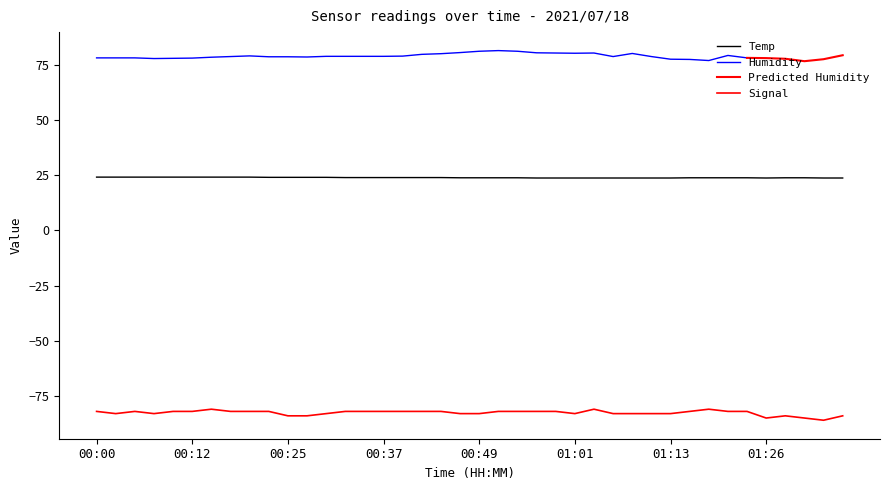

True or false: Signal has a value of -44.9 at 00:54.

False